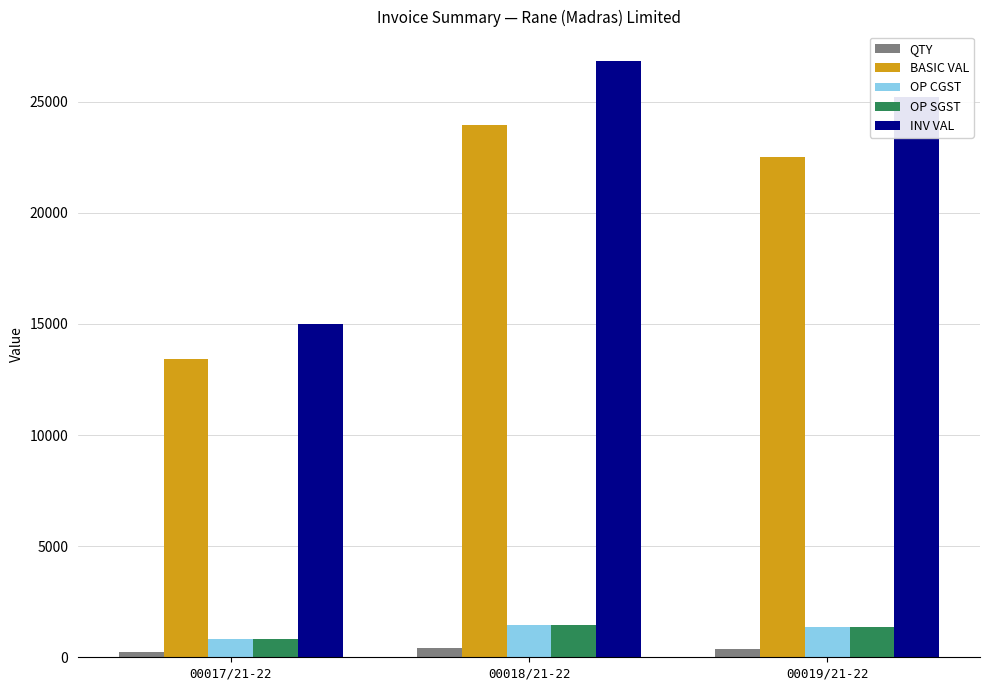

Is the value of OP SGST at 00018/21-22 greater than the value of INV VAL at 00019/21-22?

No